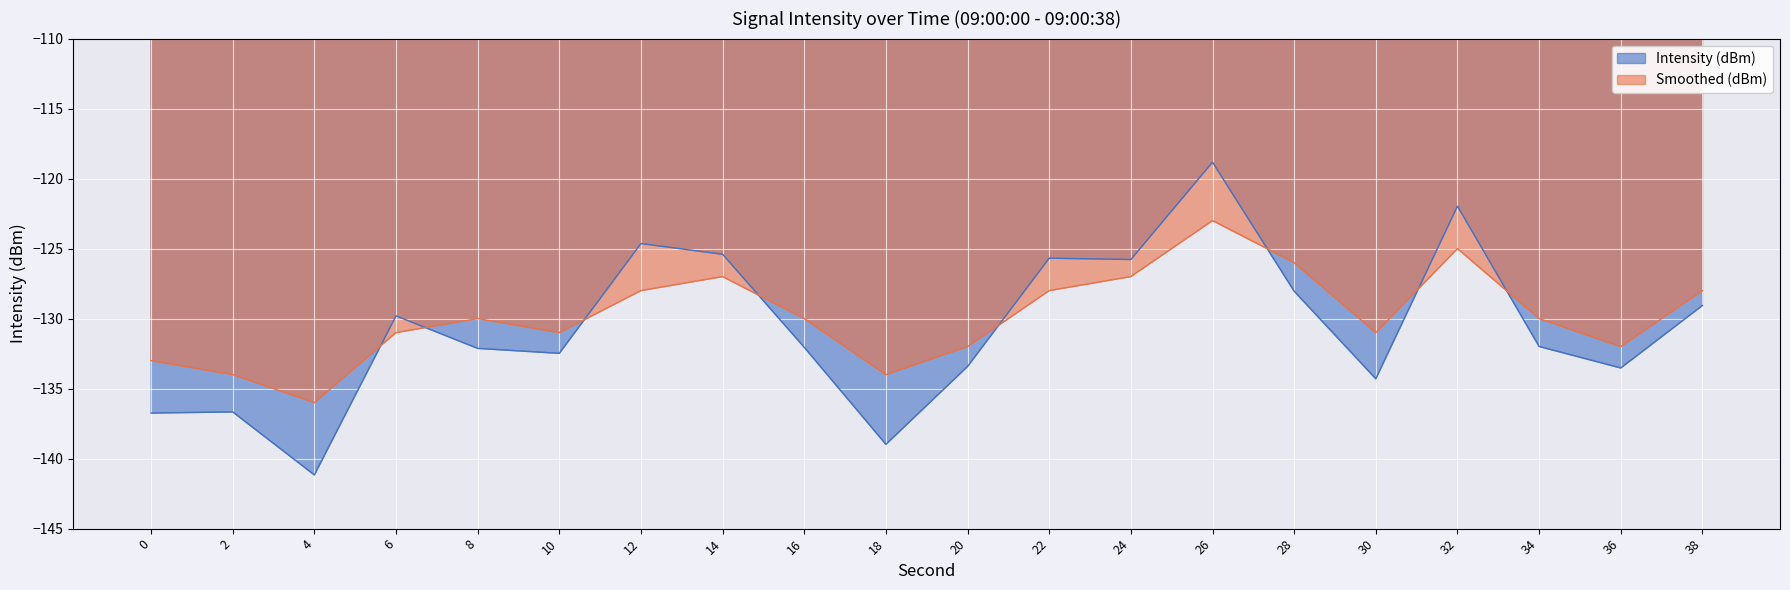

Does the chart display data point markers on the line(s)?

No